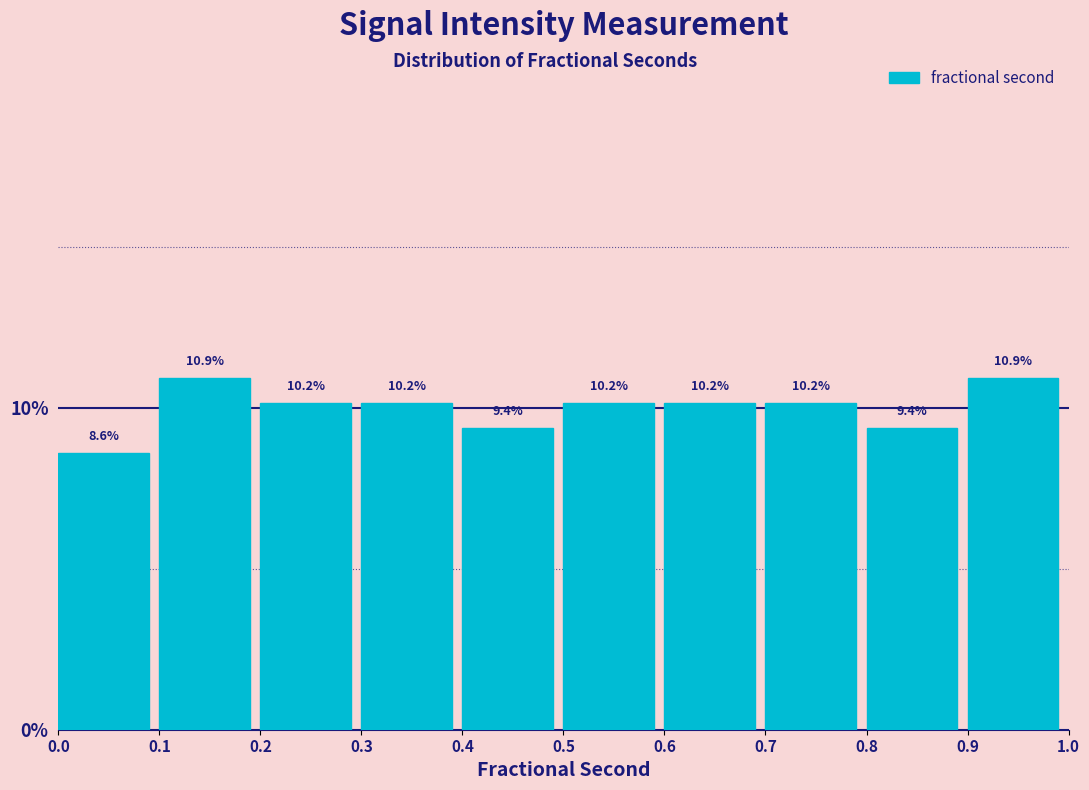

How tall is the bar that spans 0.9 to 1.0 on the x-axis?

10.9